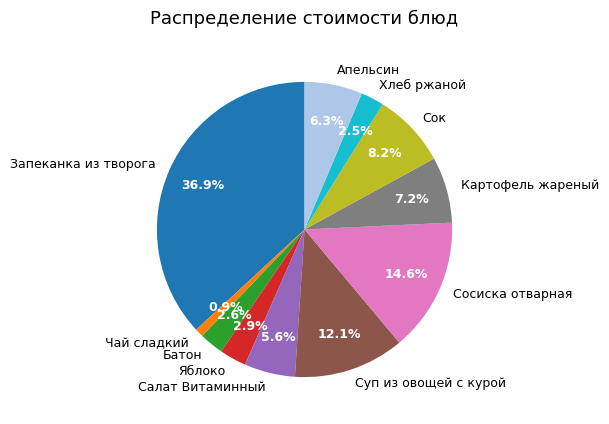

Do Чай сладкий and Суп из овощей с курой together represent more than half of the pie?

No